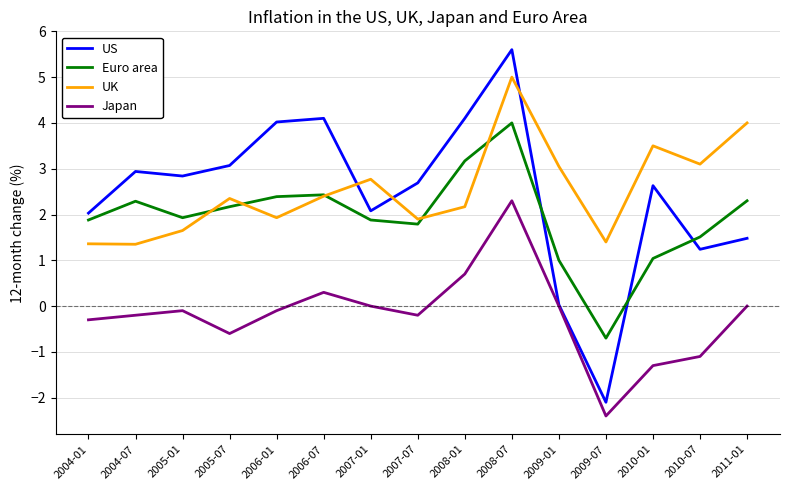

Which category has the highest value across all series?

2008-07